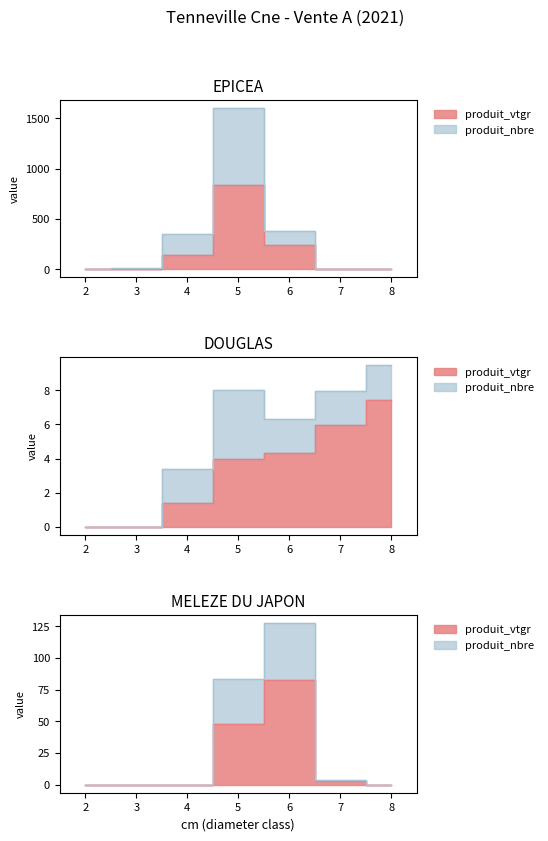

At which category does produit_vtgr reach its first local peak?

5